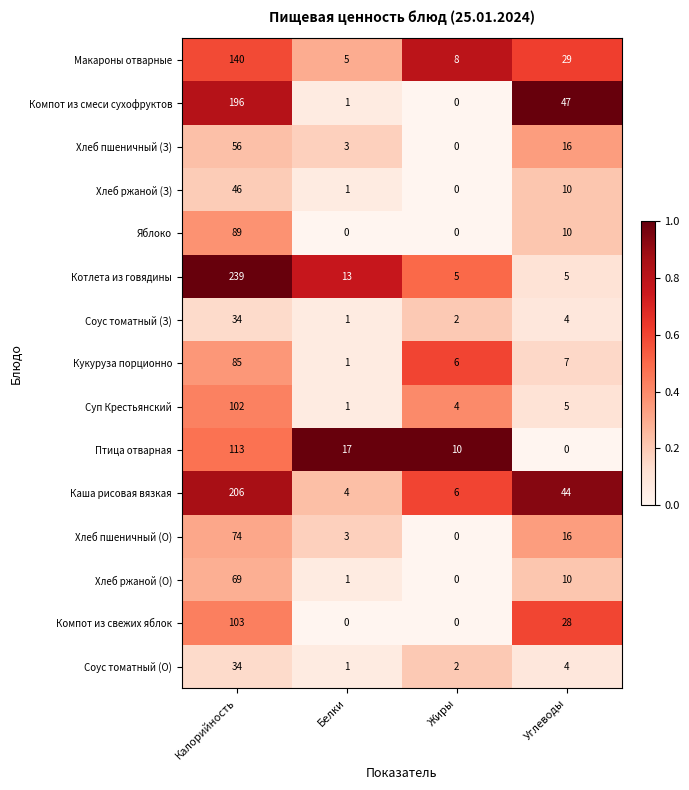

Which category has the highest value in the Компот из свежих яблок series?

Калорийность